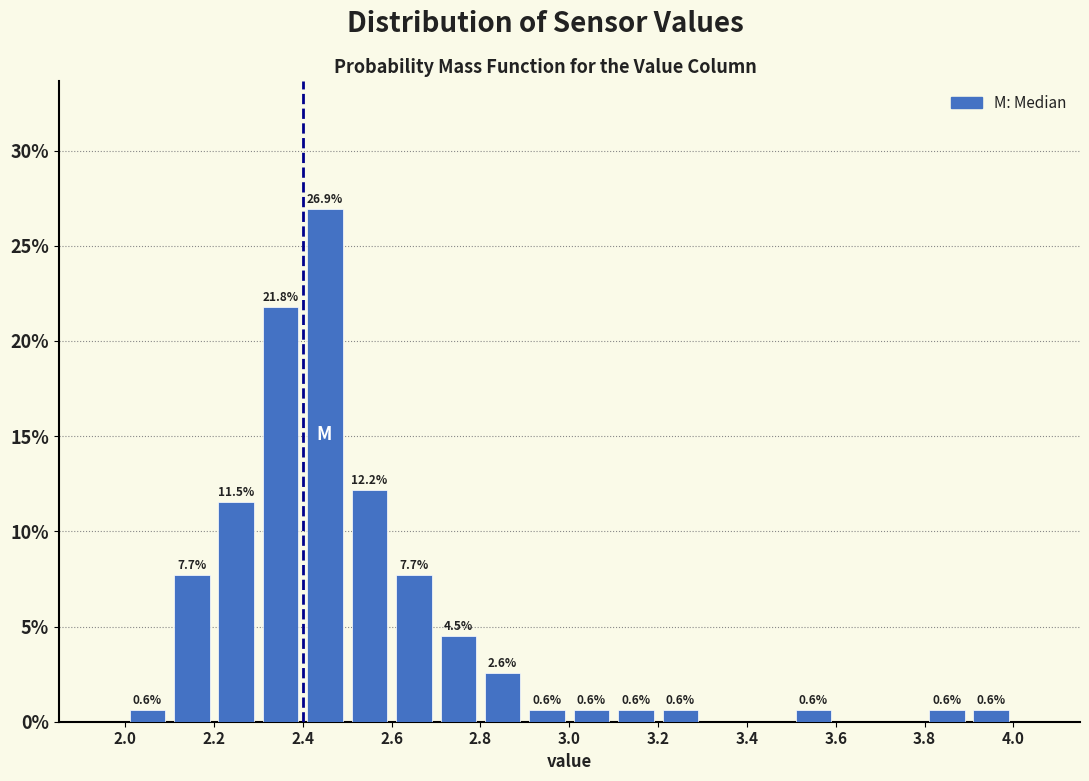

Over which range of the x-axis is the bar tallest?

2.4 to 2.5